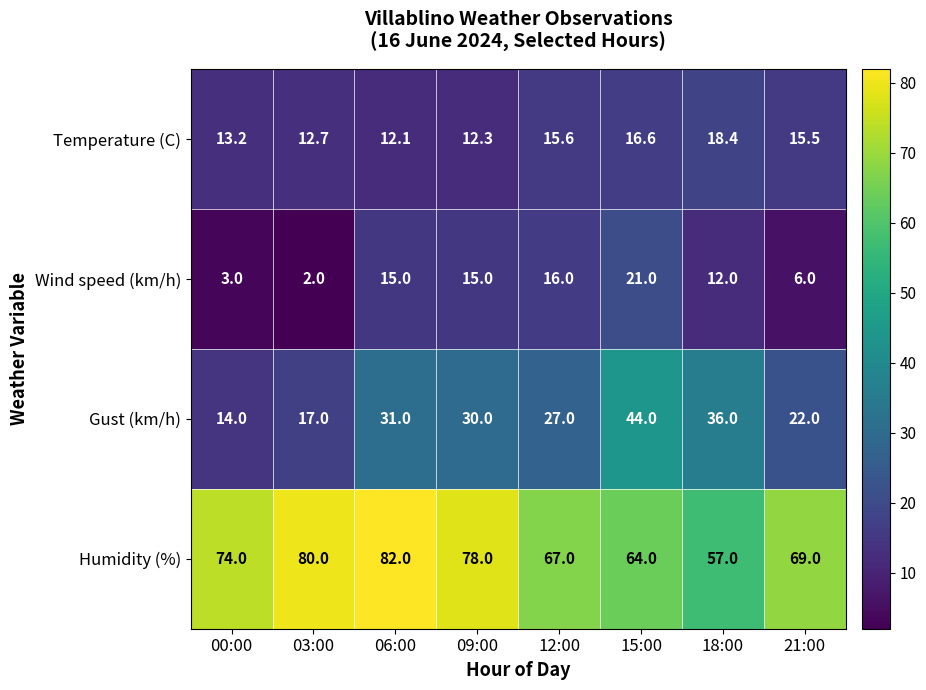

Which series has the largest total across all categories?

Humidity (%)